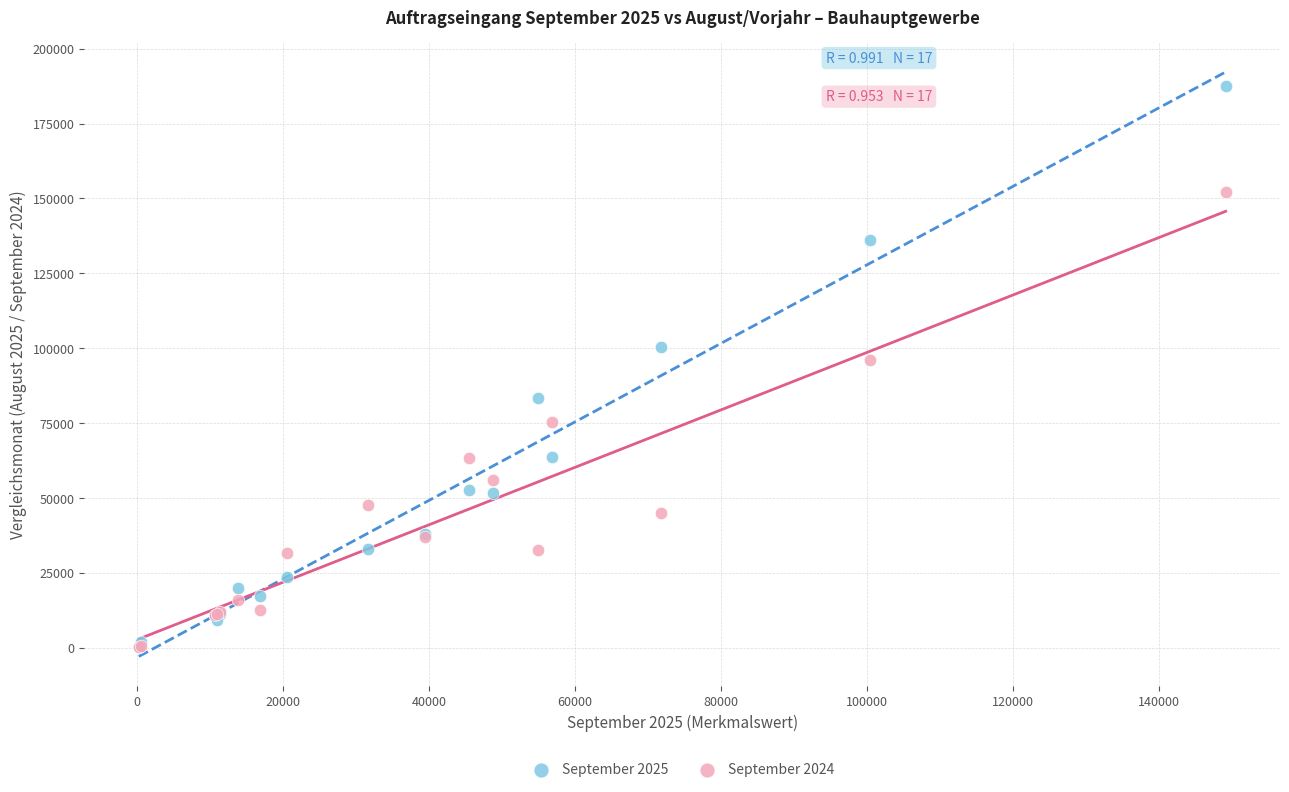

What are all the series names shown in the legend?

September 2025, September 2024